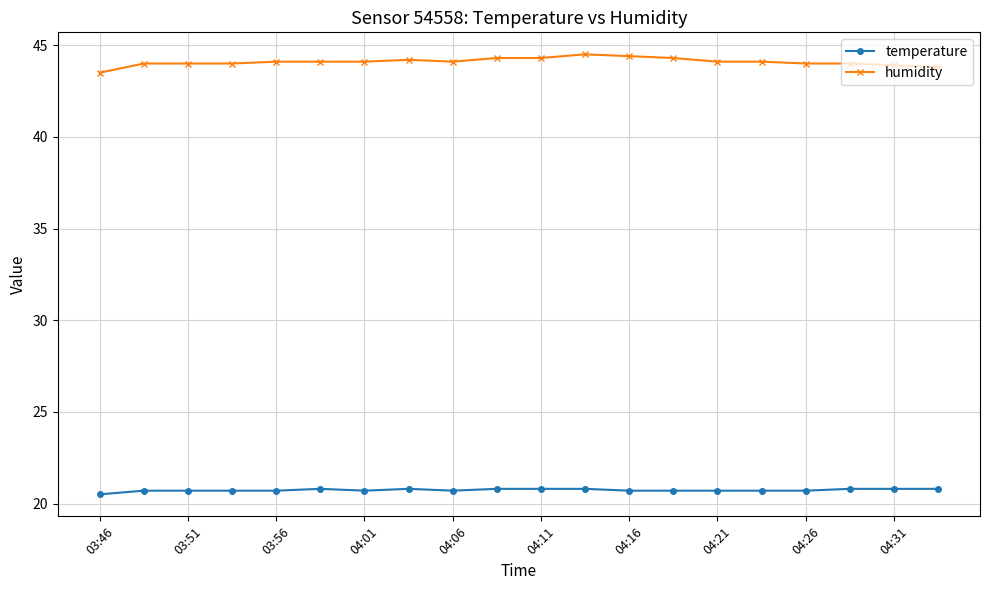

List the series in order of their overall mean, lowest first.

temperature, humidity